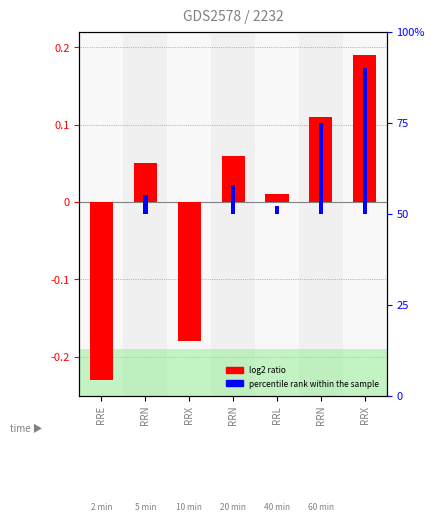

What is the total value across all series at RRN?

5.0